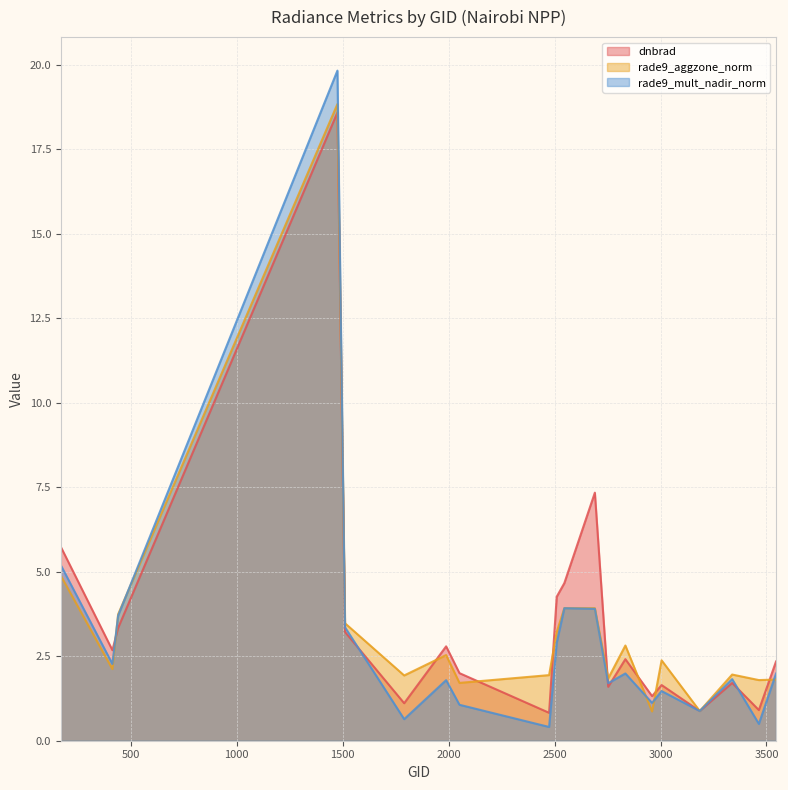

Count the number of data series in this chart.

3